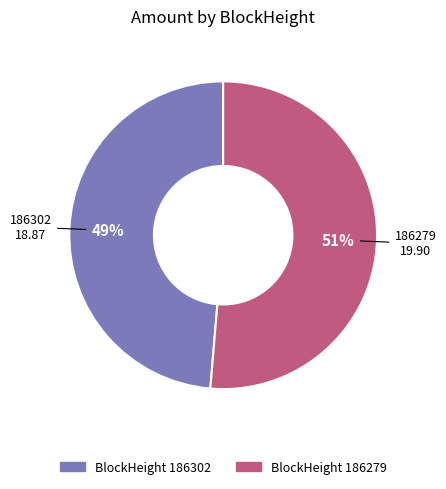

To the nearest percent, what is the average slice percentage?

50%